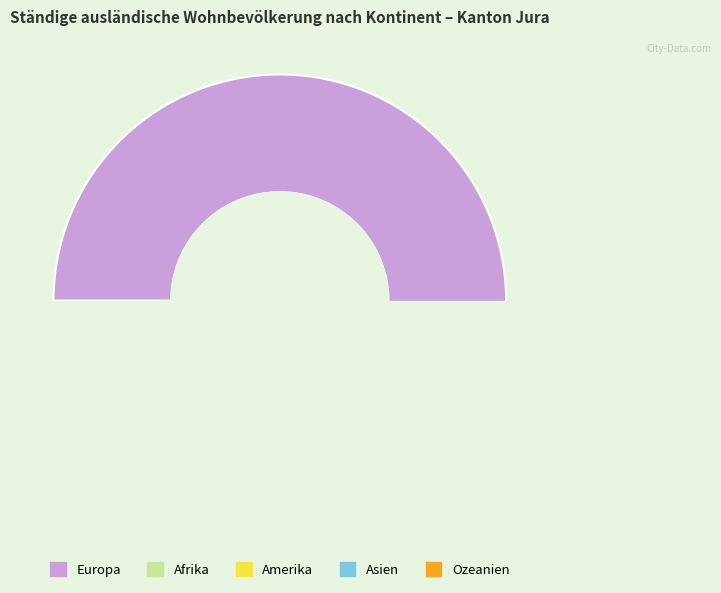

Is it true that Afrika is 1% of the pie?

False